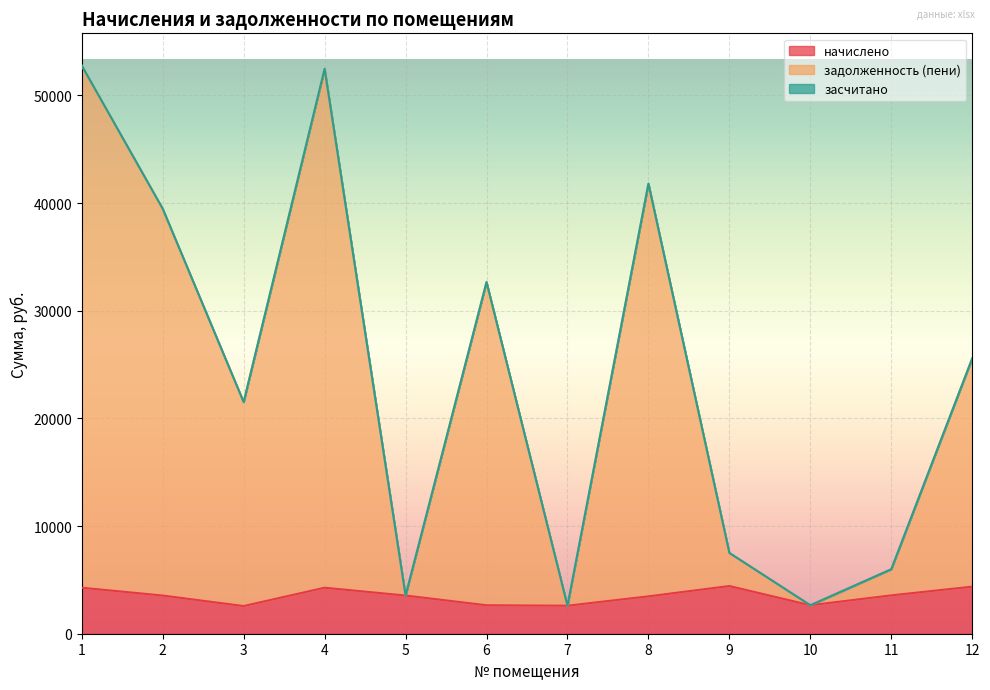

What is the total value across all series at 3?

21519.7